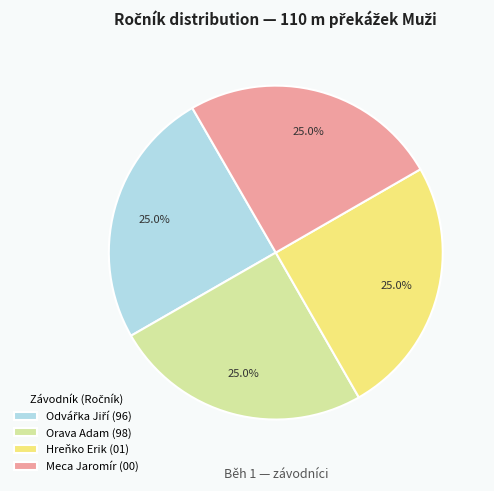

Does any single category account for the majority?

No